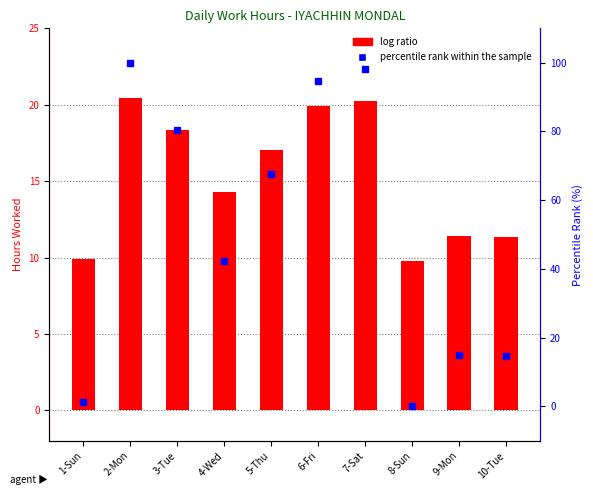

Reading left to right, extract all data points from this chart.

log ratio: 1-Sun=9.9	2-Mon=20.4	3-Tue=18.4	4-Wed=14.3	5-Thu=17.0	6-Fri=19.9	7-Sat=20.2	8-Sun=9.8	9-Mon=11.4	10-Tue=11.4
percentile rank within the sample: 1-Sun=1.2	2-Mon=100.0	3-Tue=80.5	4-Wed=42.2	5-Thu=67.7	6-Fri=94.7	7-Sat=98.0	8-Sun=0.0	9-Mon=15.1	10-Tue=14.7